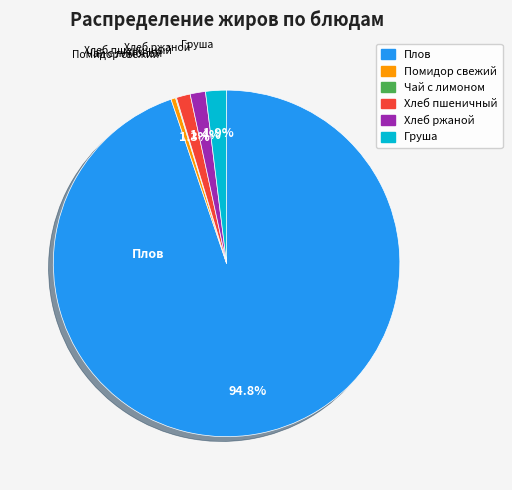

What is the majority slice?

Плов